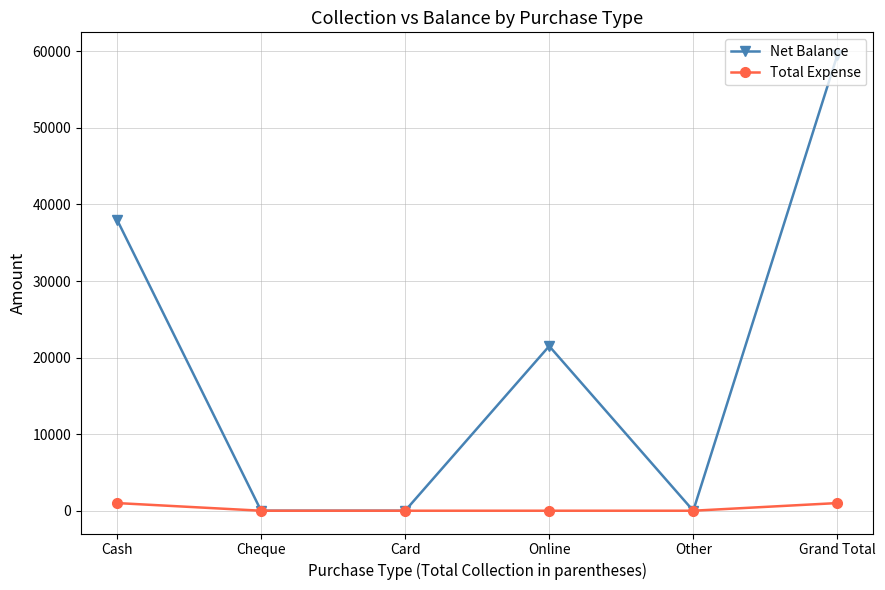

What position from the right is Online?

3